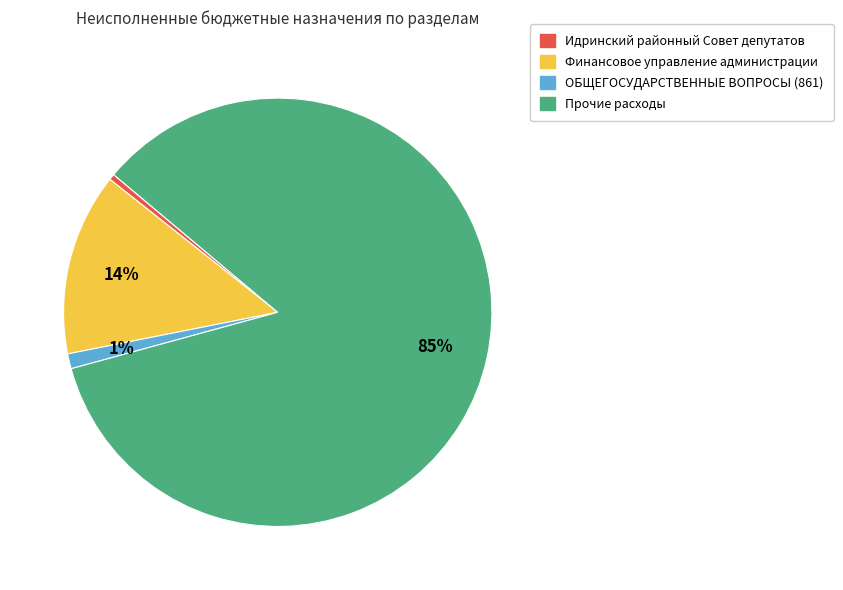

The Финансовое управление администрации slice represents 4% of the pie. True or false?

False